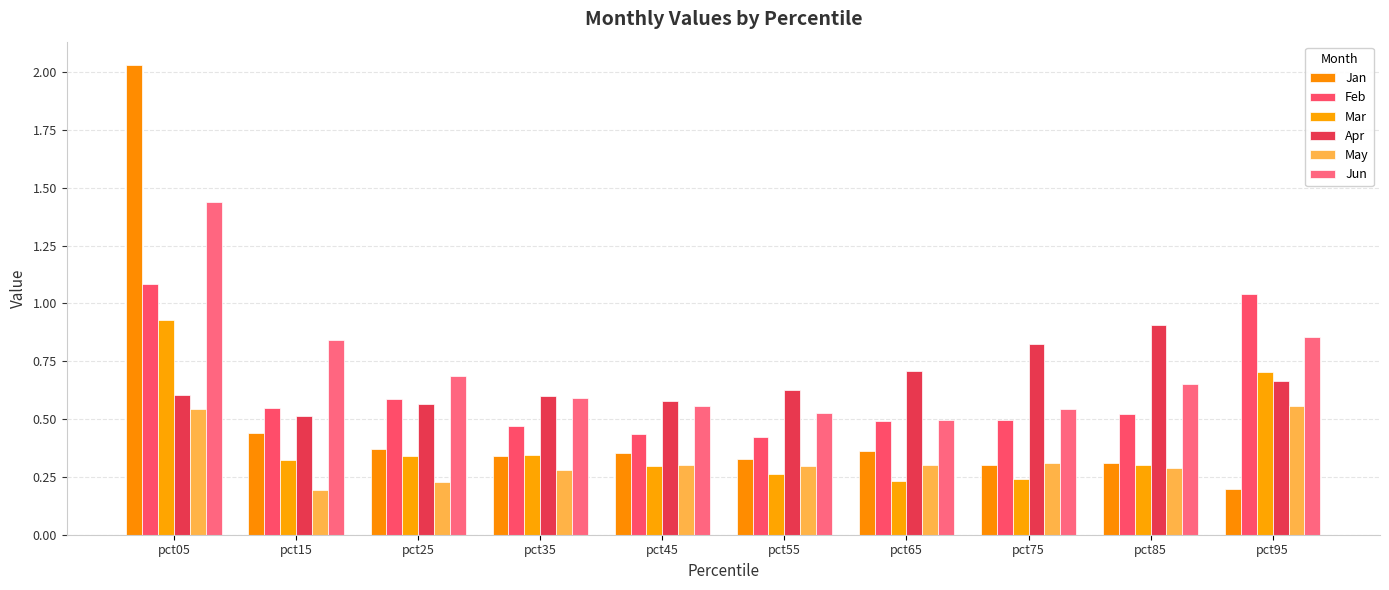

How many bars are there in total?

60